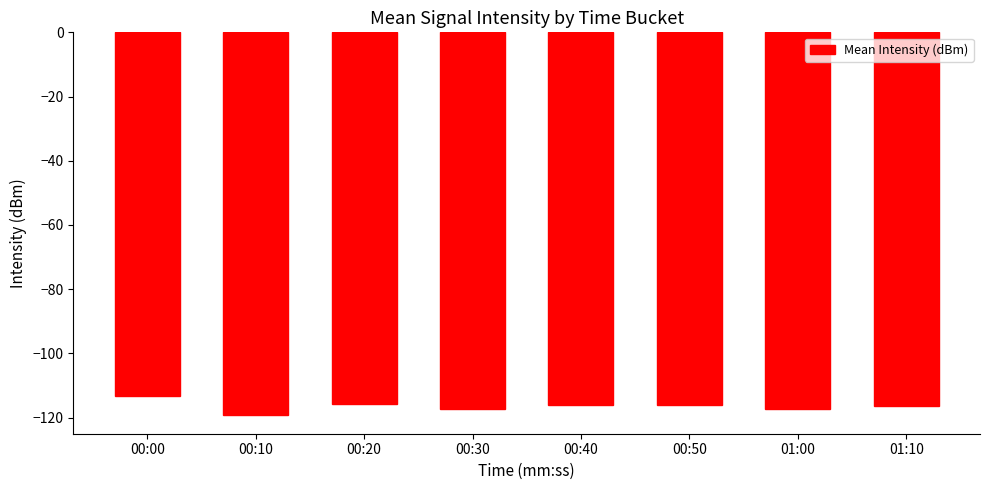

Between 00:50 and 00:10, which is larger?

00:50